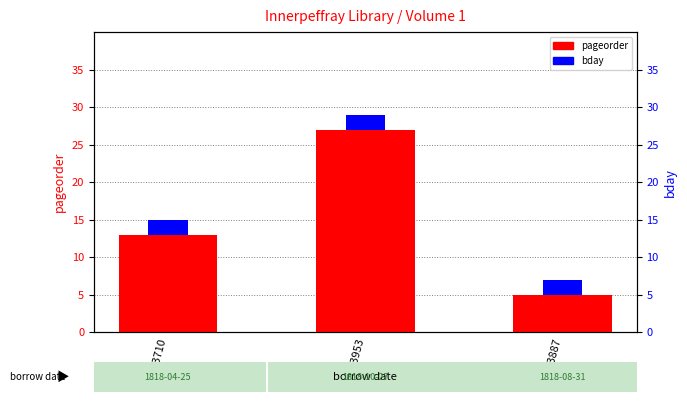

What is the change in value from 193710 to 193953?

+14